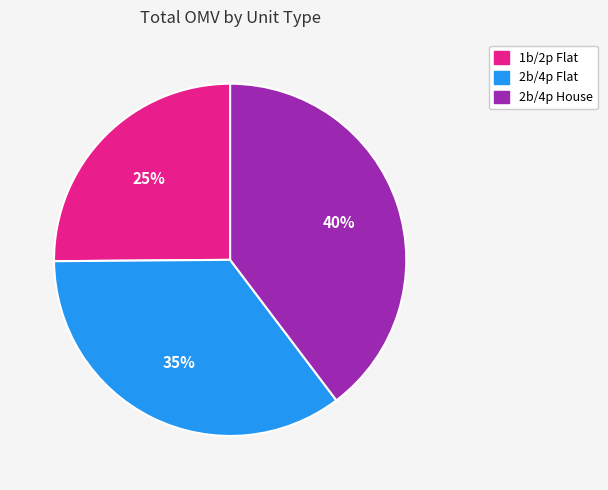

Which has a higher value, 1b/2p Flat or 2b/4p House?

2b/4p House